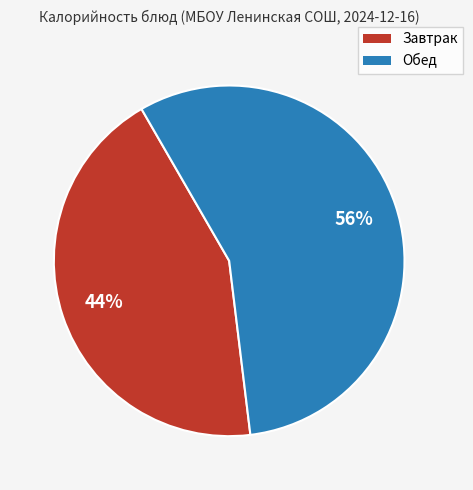

To the nearest percent, what is the average slice percentage?

50%